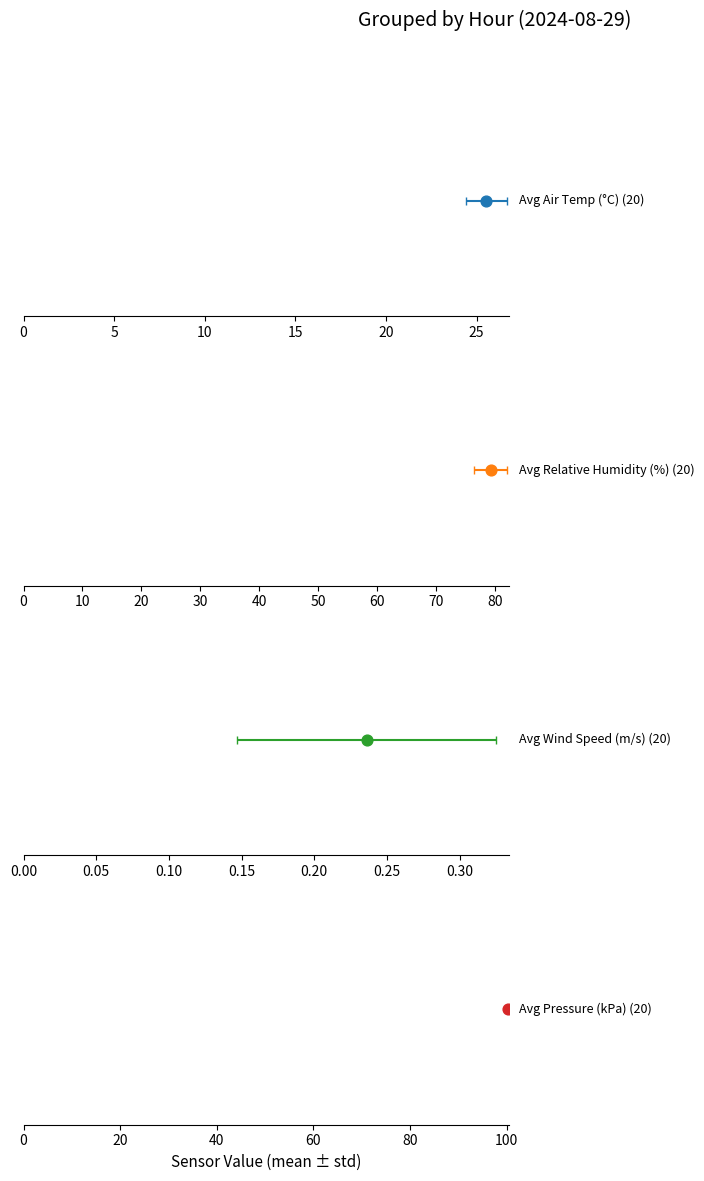

Which series has the widest spread of Y values?

Avg Relative Humidity (%)